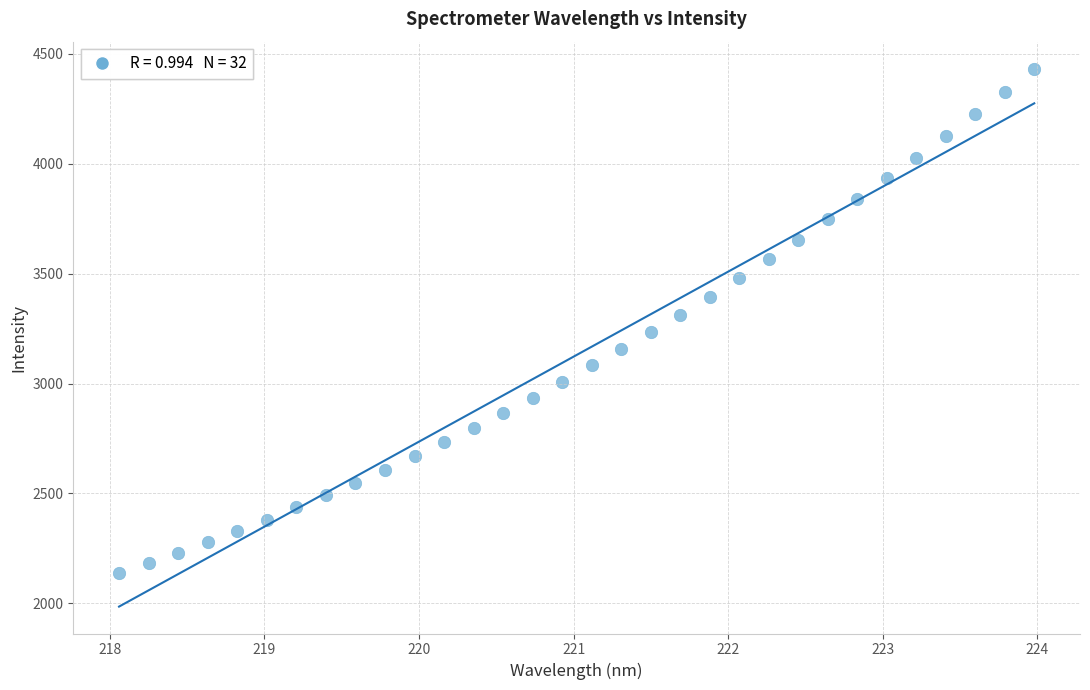

What is the range of Y values (max minus min)?

2293.2